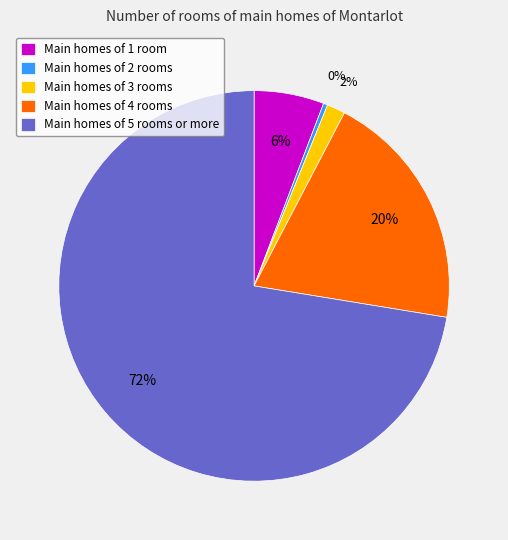

Is it true that Main homes of 1 room is 6% of the pie?

True